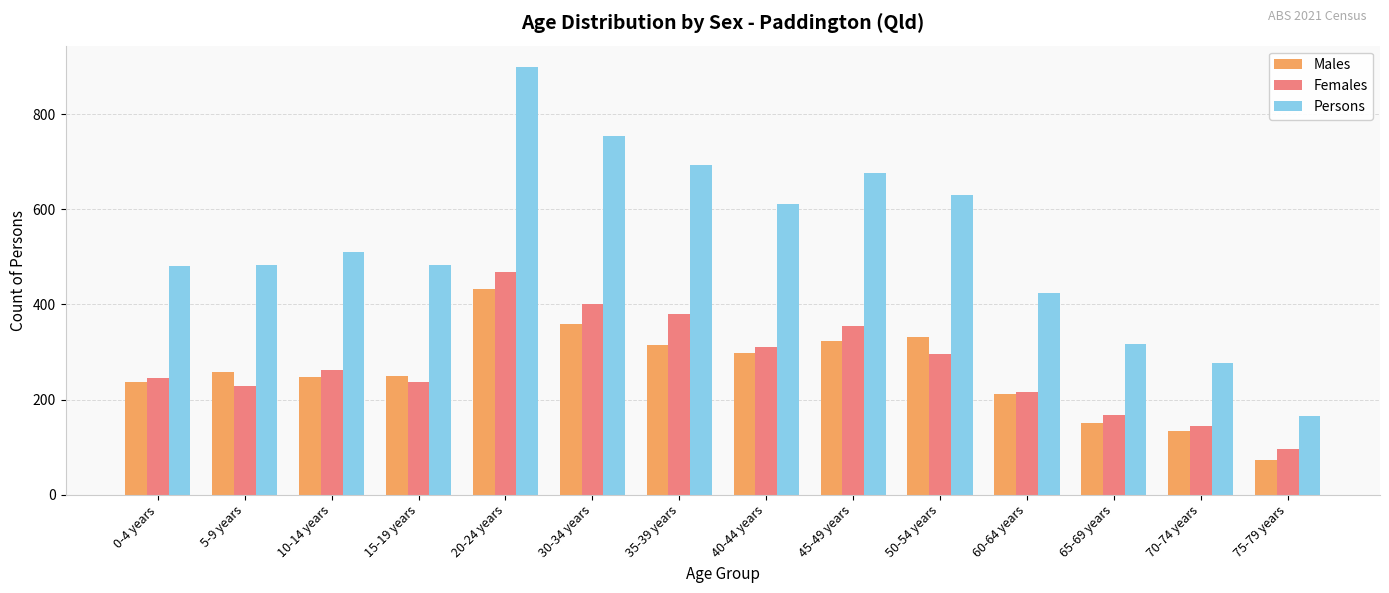

What value does the Females series have at 0-4 years, to the nearest 50?

250